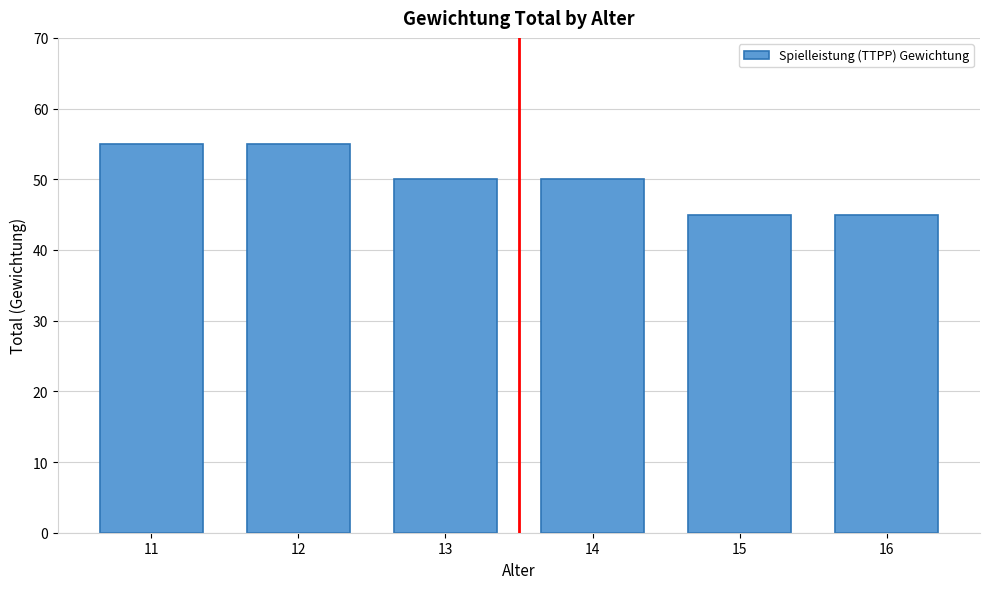

Reading right to left, extract all data points from this chart.

16=45	15=45	14=50	13=50	12=55	11=55